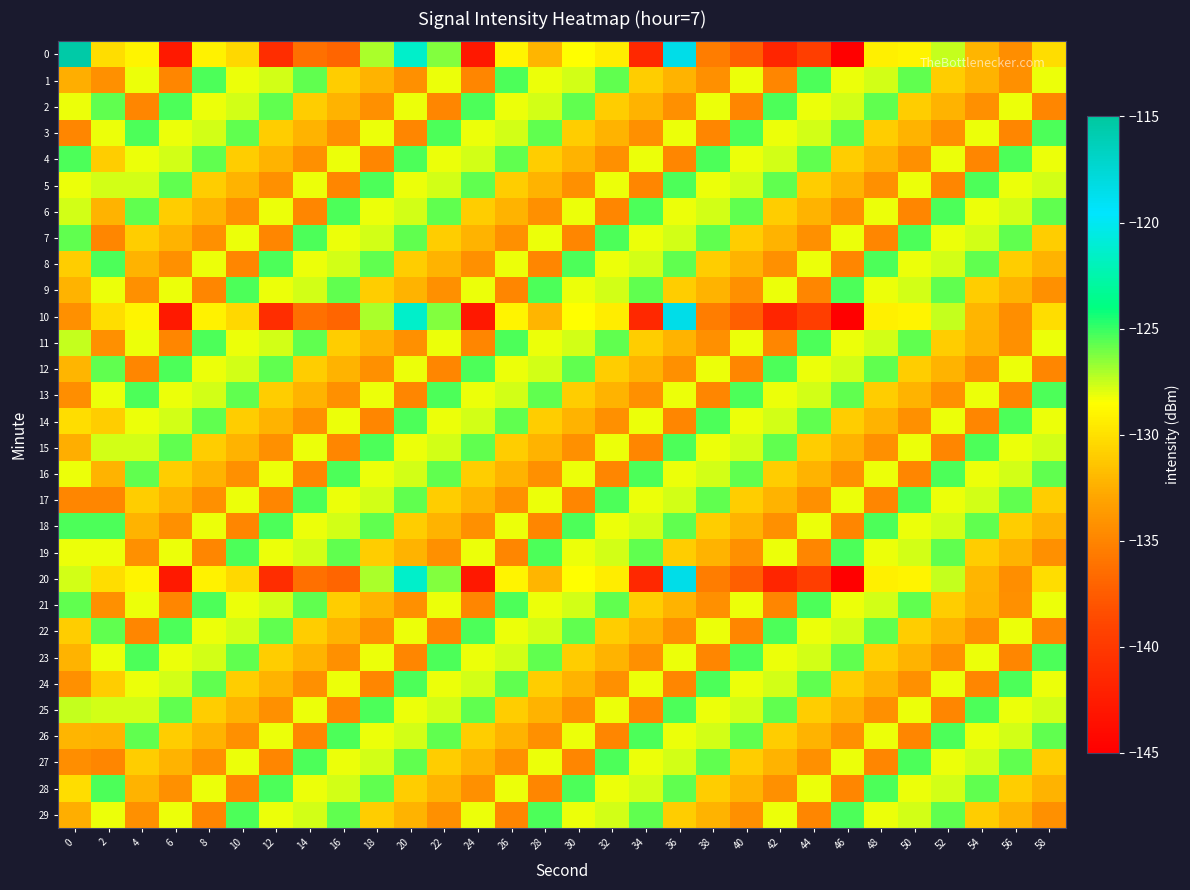

Which series has the largest total across all categories?

25